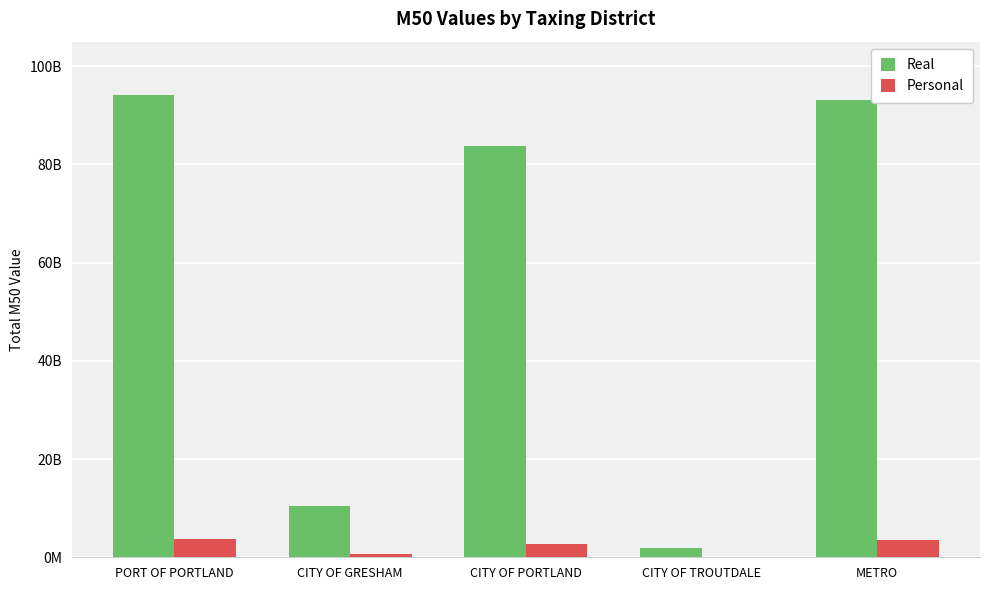

Where does the Real series first go above 83771260140?

PORT OF PORTLAND